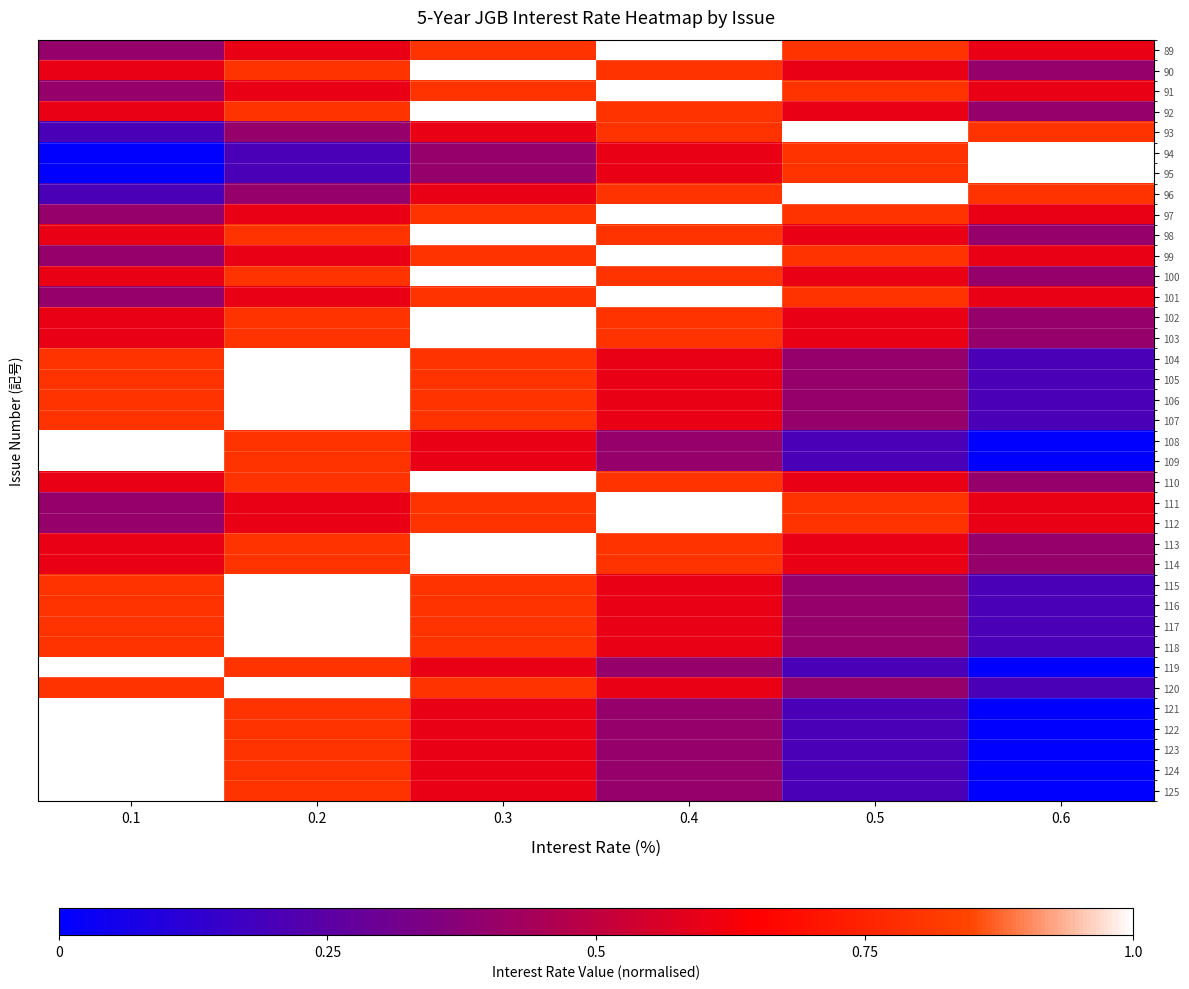

At 0.3, list the series in order from smallest to largest.

94, 95, 93, 96, 108, 109, 119, 121, 122, 123, 124, 125, 89, 91, 97, 99, 101, 111, 112, 104, 105, 106, 107, 115, 116, 117, 118, 120, 90, 92, 98, 100, 102, 103, 110, 113, 114